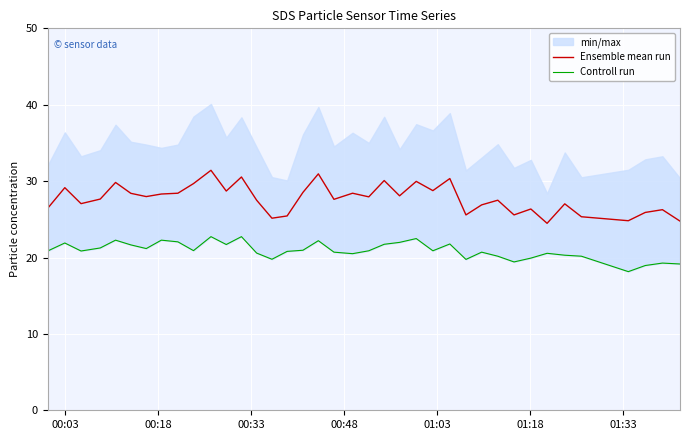

What is the sum of all Ensemble mean run values?

1052.7